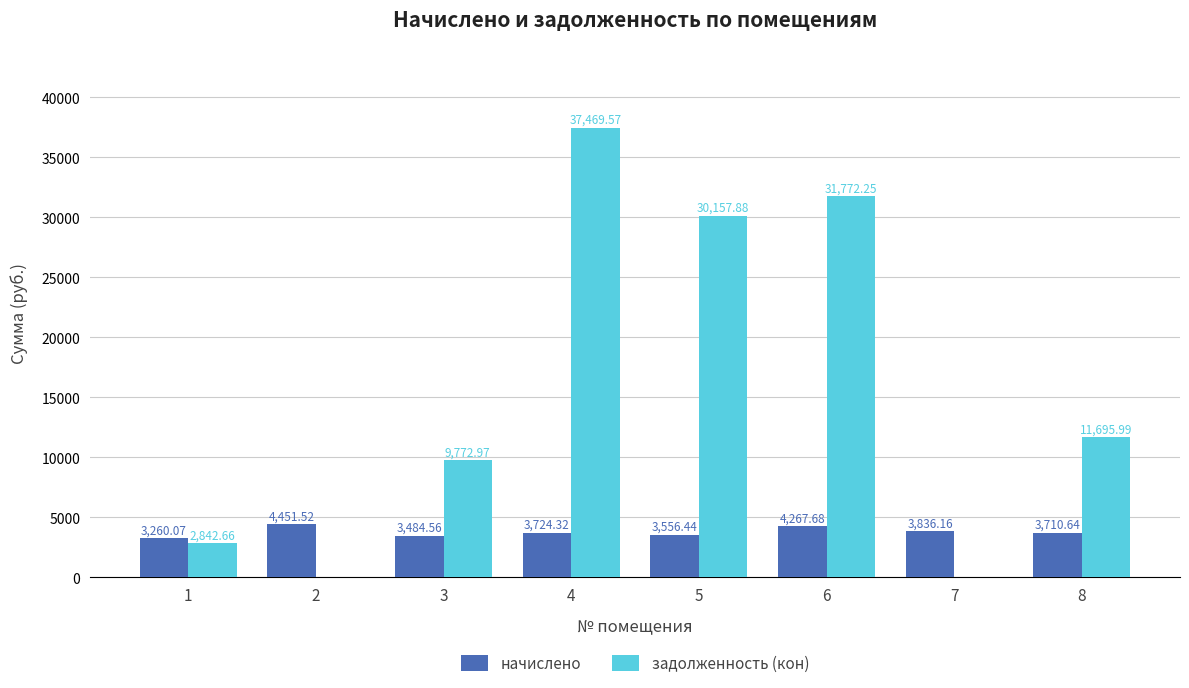

Between 5 and 6, which series saw the biggest shift?

задолженность (кон)